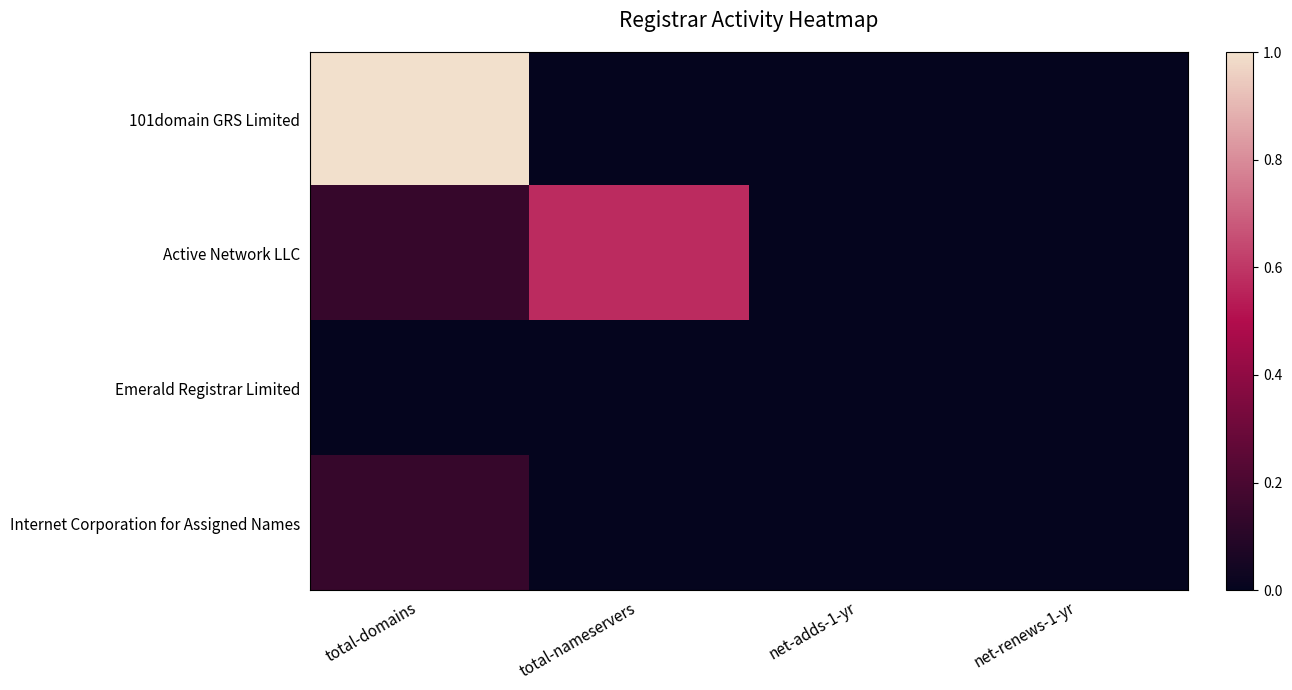

Rank the series at net-adds-1-yr from highest to lowest value.

101domain GRS Limited, Active Network LLC, Emerald Registrar Limited, Internet Corporation for Assigned Names